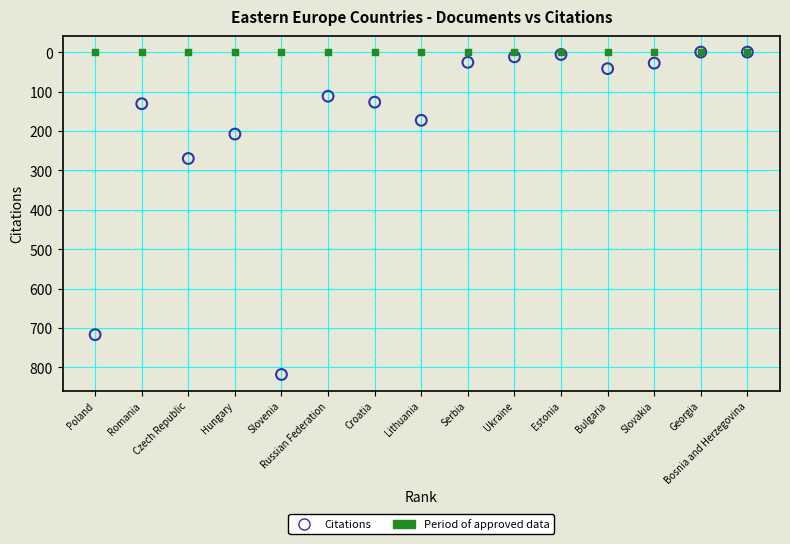

Across all series, what Y value is closest to 409?

270